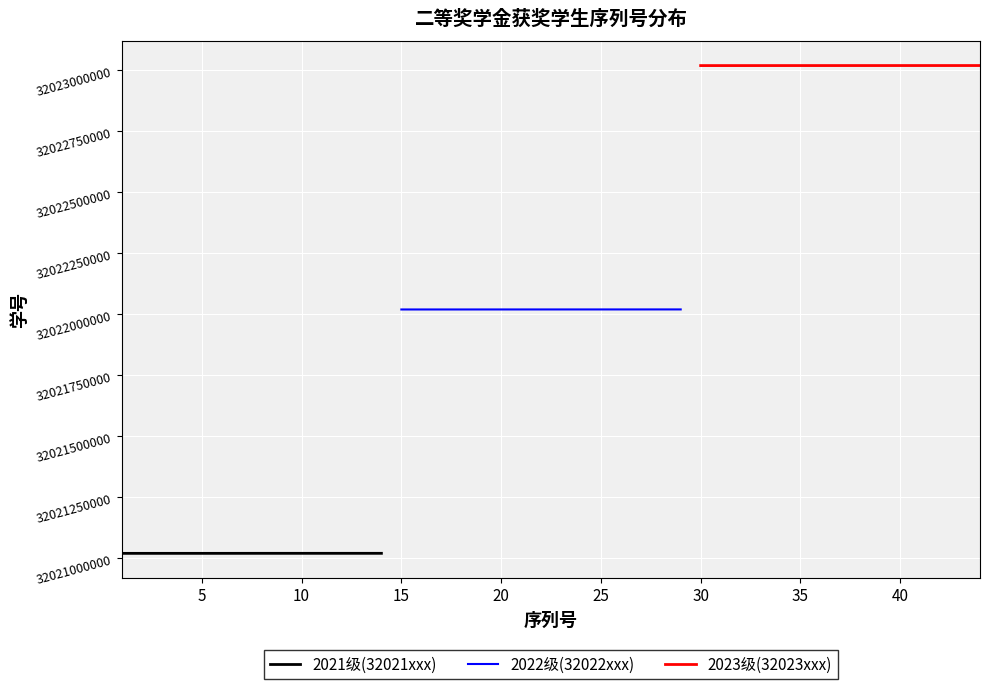

The 2022级(32022xxx) series shows 43522461549 at 15. True or false?

False